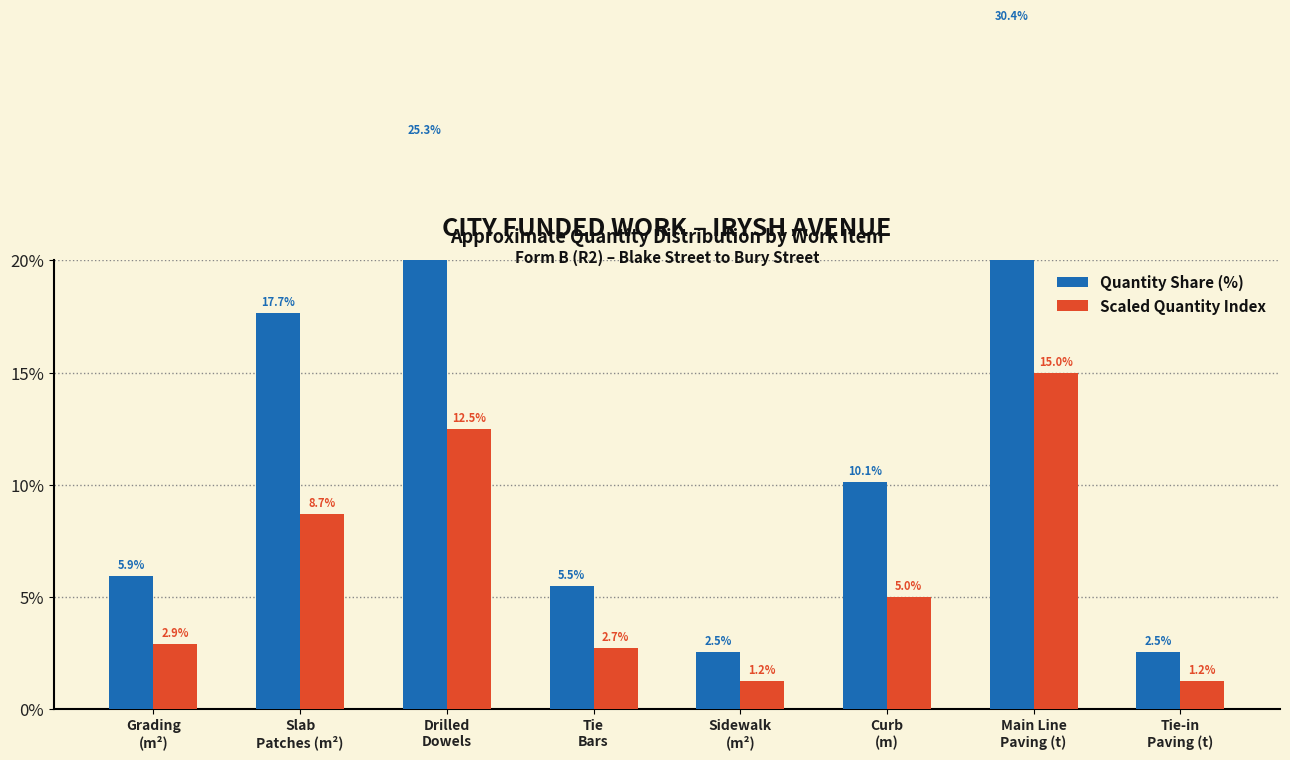

What is the difference between the maximum and second lowest values in the Scaled Quantity Index series?

13.8